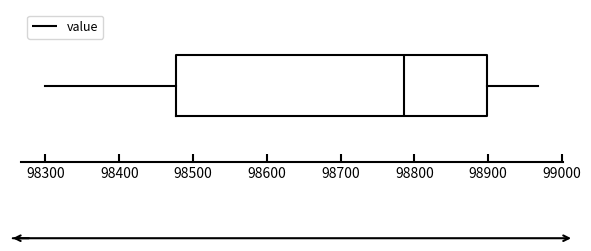

Read this box plot against the x-axis: the position of the median line, the range covered by the box, and the ends of both whiskers. The values are not printed on the chart, so give them approximately, as read against the axis.

median 98790, box 98480 to 98900, whiskers 98300 to 98970